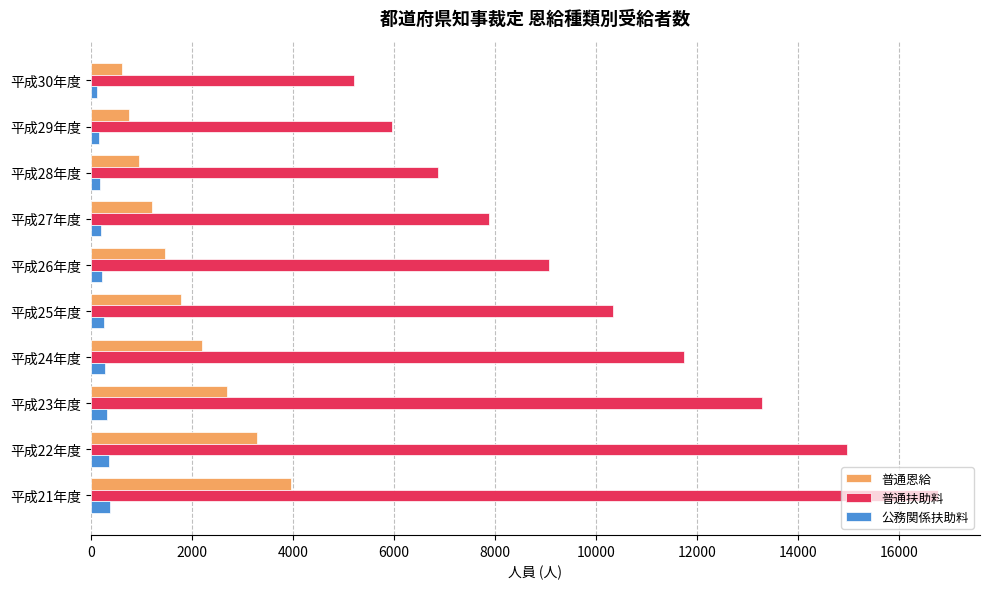

At how many categories does at least one series exceed 3691?

10